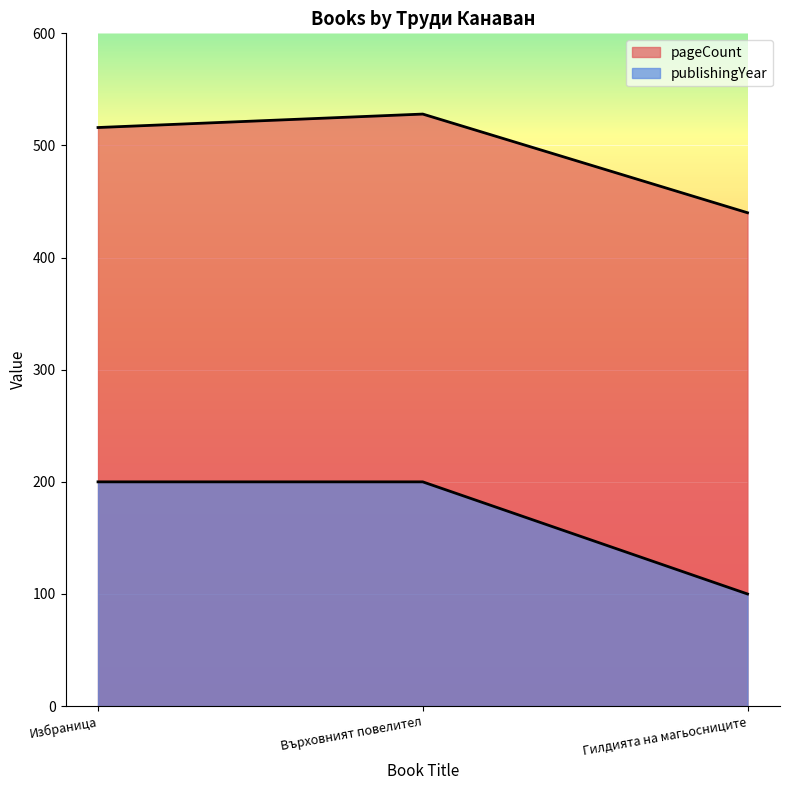

Which series has the largest range (max minus min)?

publishingYear